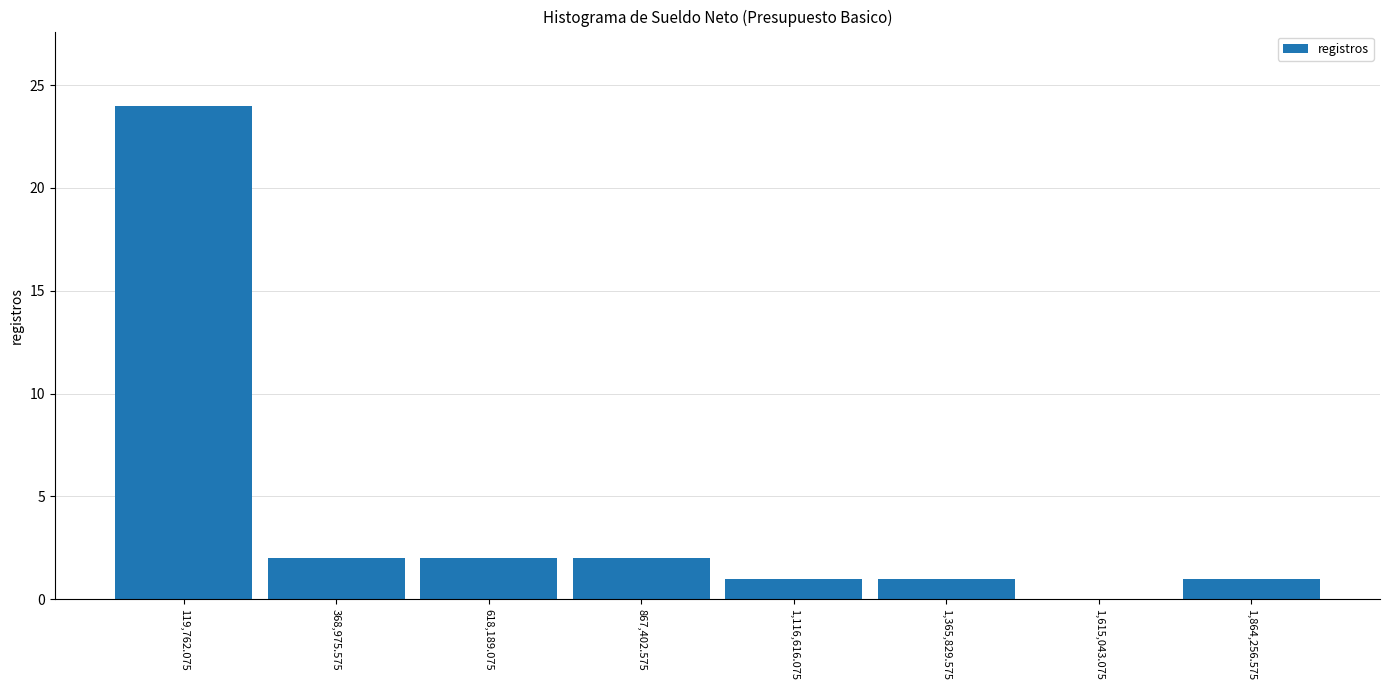

What is the height of the bar covering 750000 to 1000000 on the x-axis? Neither the bar edges nor the heights are printed on the chart, so give them approximately, as read against the axes.

2